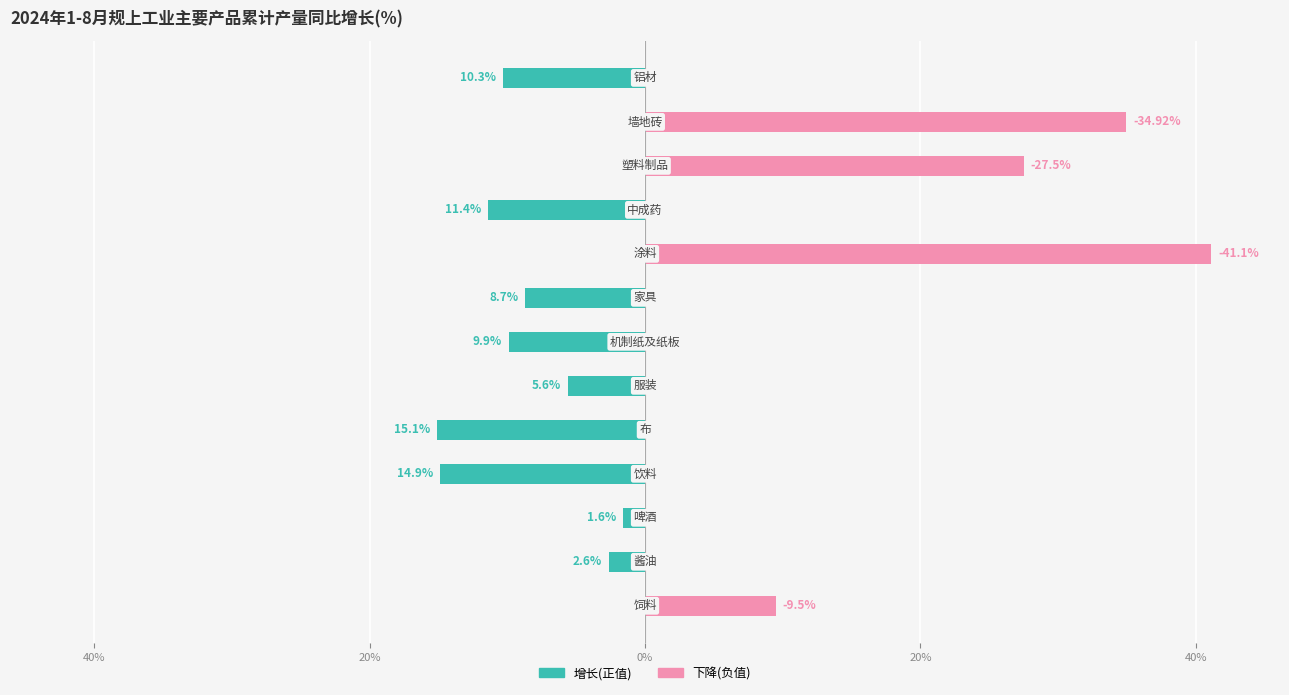

Which series has the widest spread of values?

下降(负值)